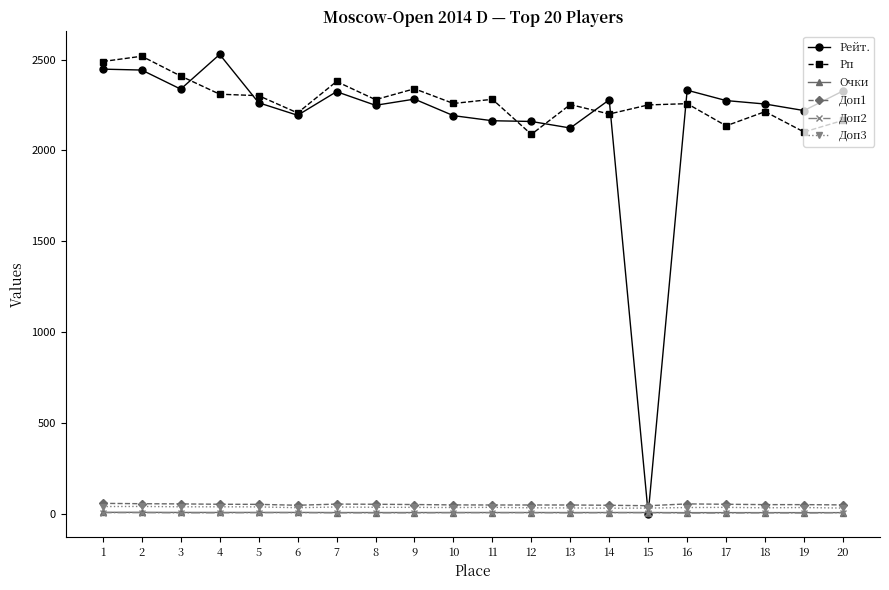

Which series changed the most between 7 and 11?

Рейт.